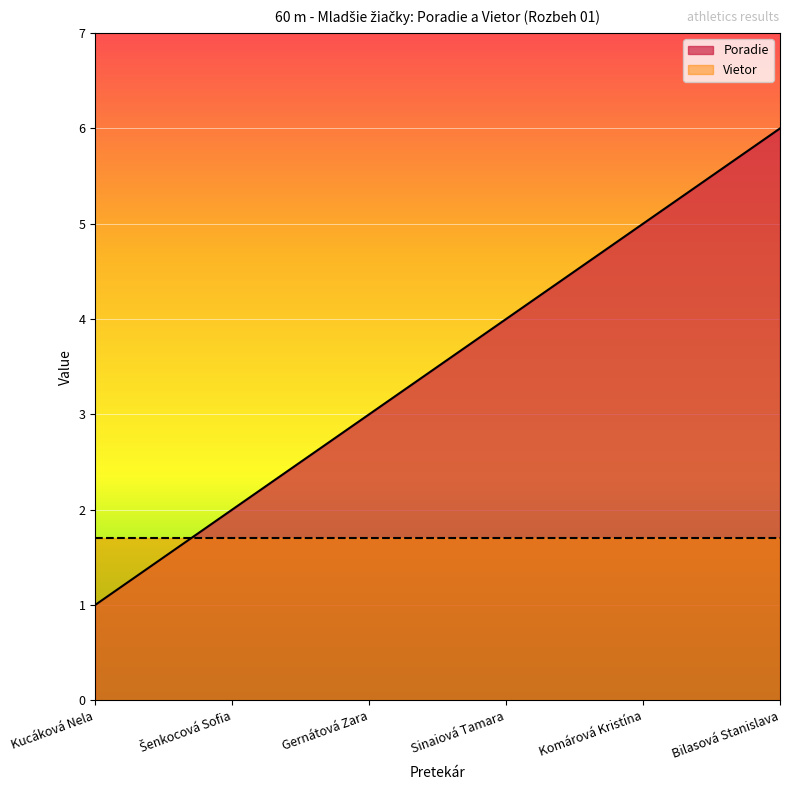

What is the label of the 4th point from the left?

Sinaiová Tamara